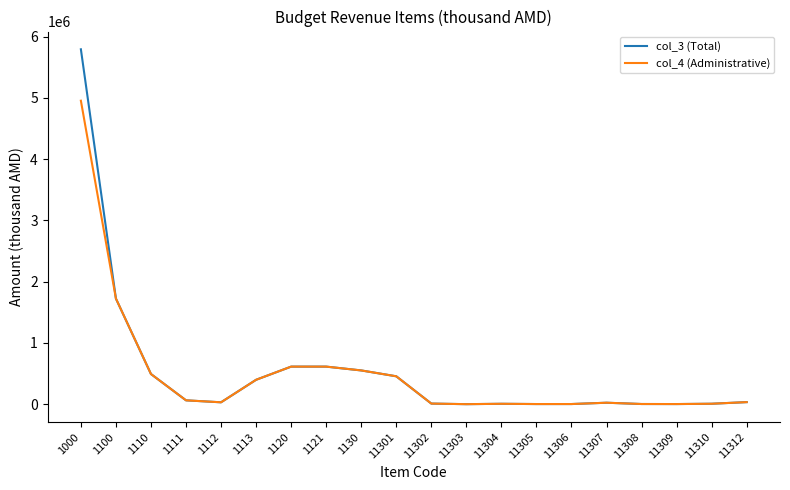

What is the maximum value for col_3 (Total)?

5795039.0